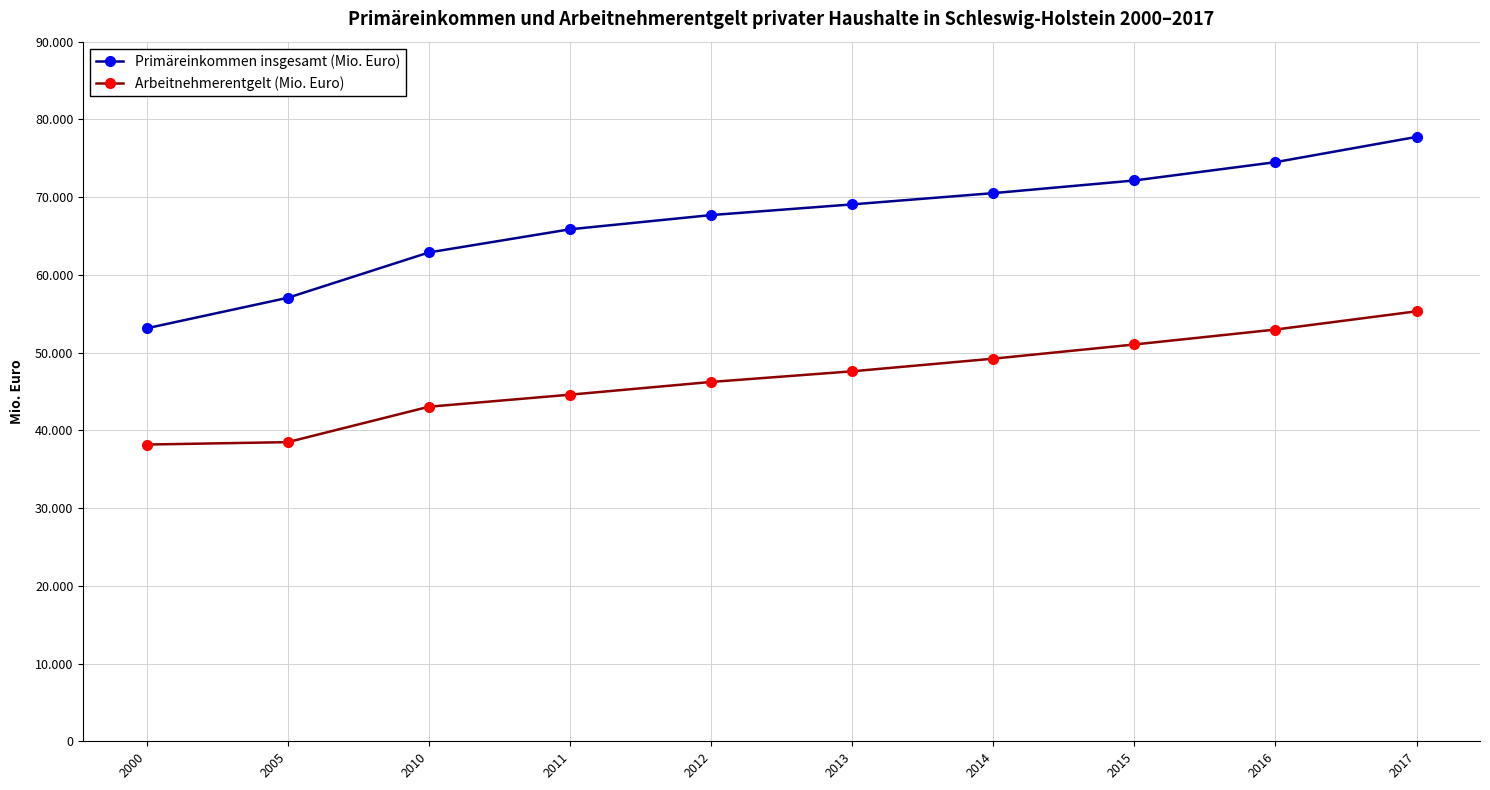

At which label is Primäreinkommen insgesamt (Mio. Euro) closest to 65439?

2011